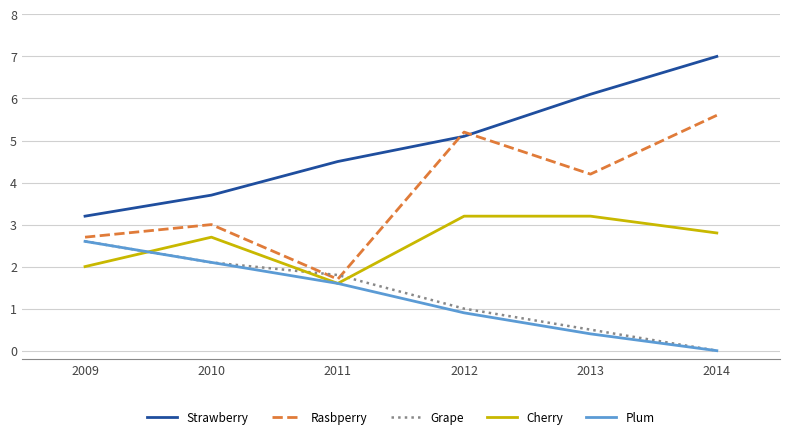

Reading right to left, list all the values displayed in this chart.

Strawberry: 7.0	6.1	5.1	4.5	3.7	3.2
Rasbperry: 5.6	4.2	5.2	1.7	3.0	2.7
Grape: 0.0	0.5	1.0	1.8	2.1	2.6
Cherry: 2.8	3.2	3.2	1.6	2.7	2.0
Plum: 0.0	0.4	0.9	1.6	2.1	2.6